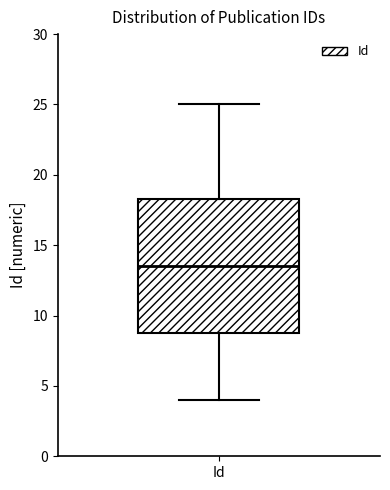

Read this box plot against the y-axis: the position of the median line, the range covered by the box, and the ends of both whiskers. The values are not printed on the chart, so give them approximately, as read against the axis.

median 13.5, box 9.0 to 18.5, whiskers 4.0 to 25.0